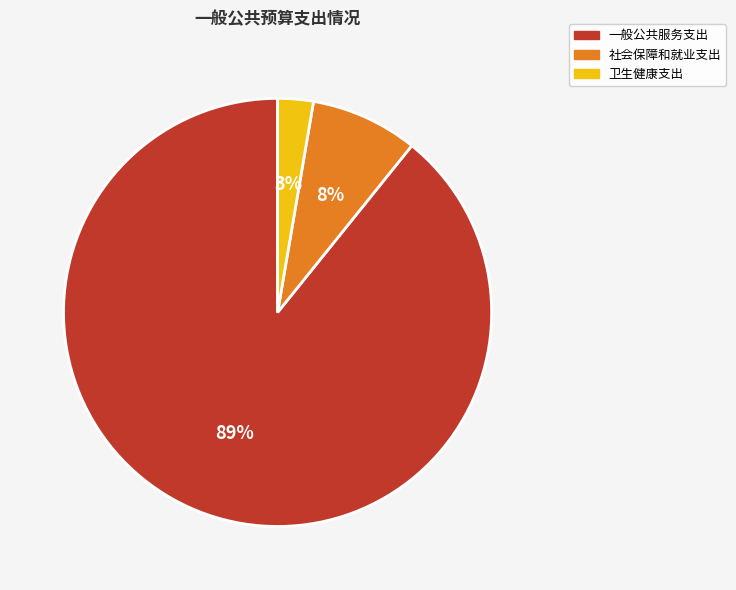

To the nearest percent, what percentage of the pie is 社会保障和就业支出?

8%